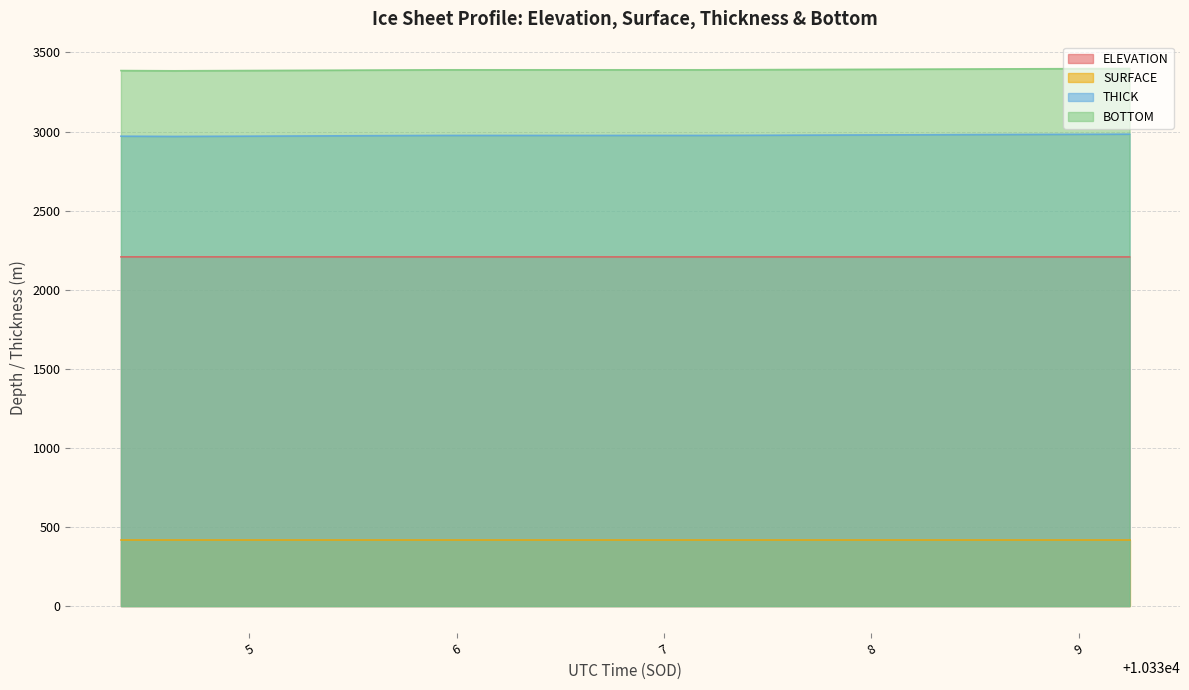

Rank the series by their maximum value, from lowest to highest.

SURFACE, ELEVATION, THICK, BOTTOM